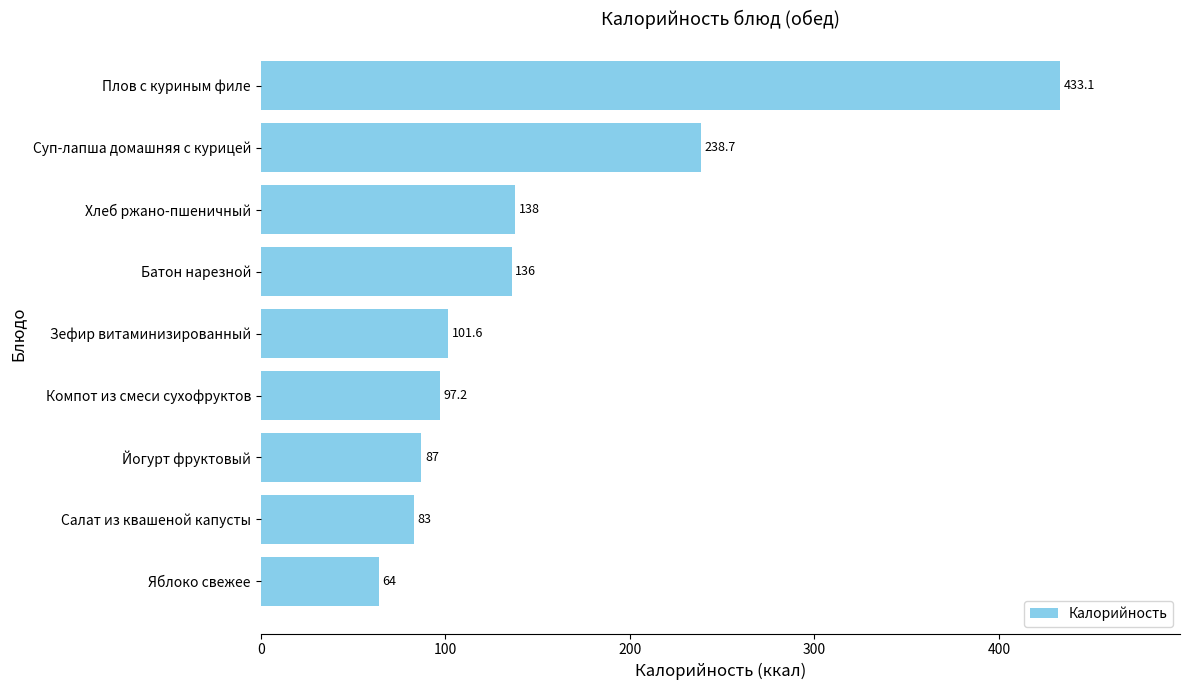

Approximately how many times larger is the value at Салат из квашеной капусты compared to Компот из смеси сухофруктов?

0.9